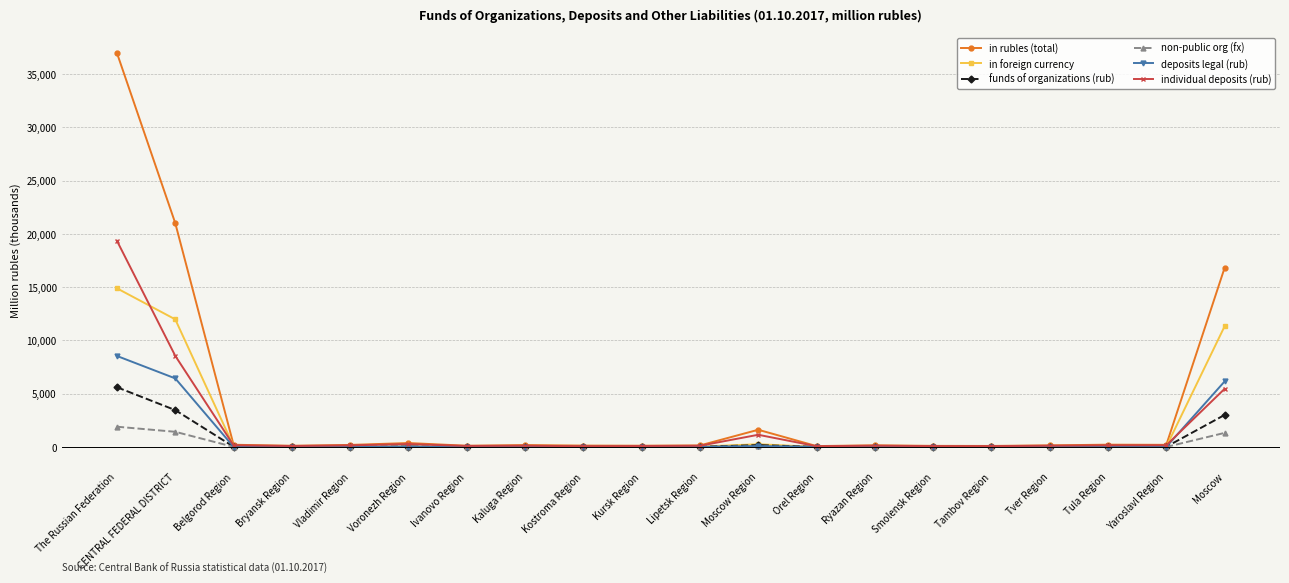

True or false: funds of organizations (rub) has a value of 5607.9 at The Russian Federation.

True